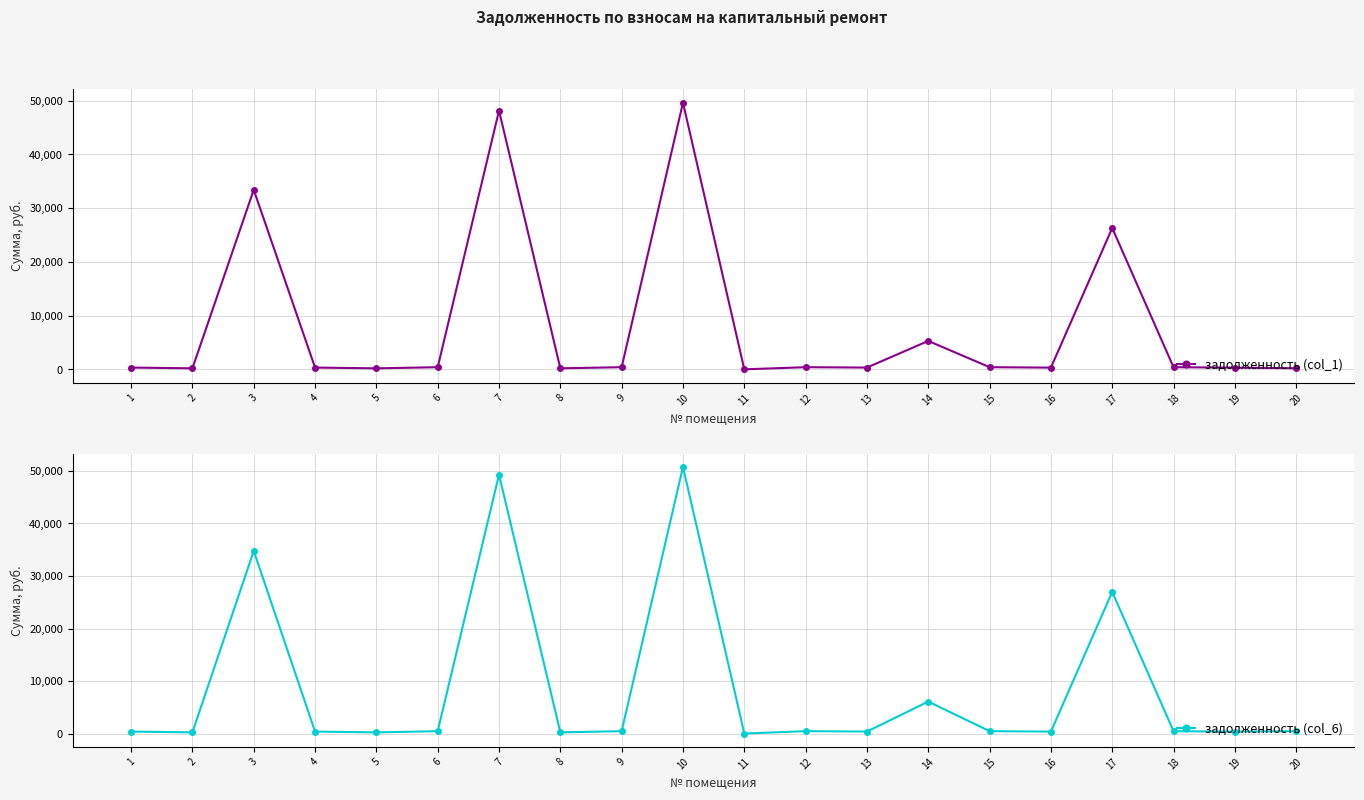

At which label does задолженность (col_6) first exceed 447?

3